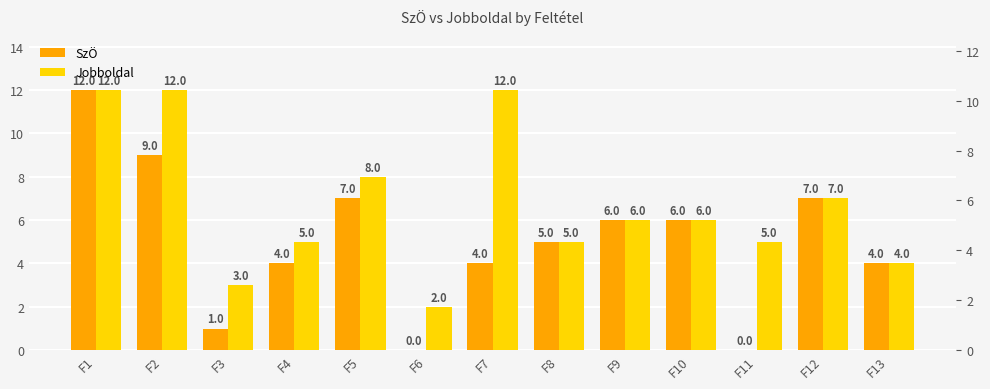

At how many categories does at least one series exceed 1?

13